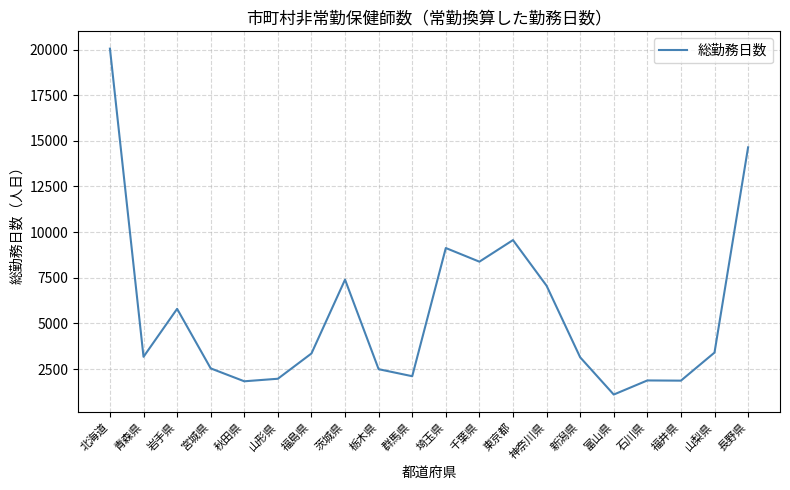

What is the sum of the values at 岩手県 and 東京都?

15361